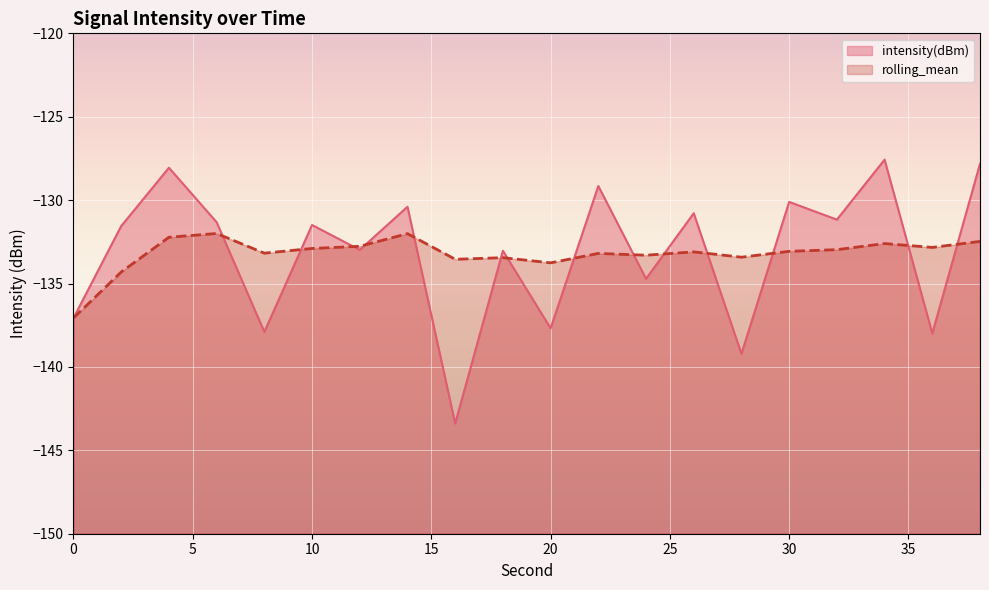

Which series has the largest total across all categories?

intensity(dBm)